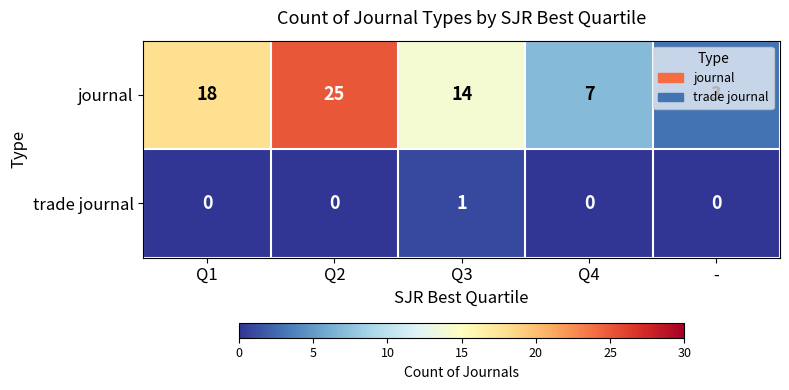

Read the journal value at Q1.

18